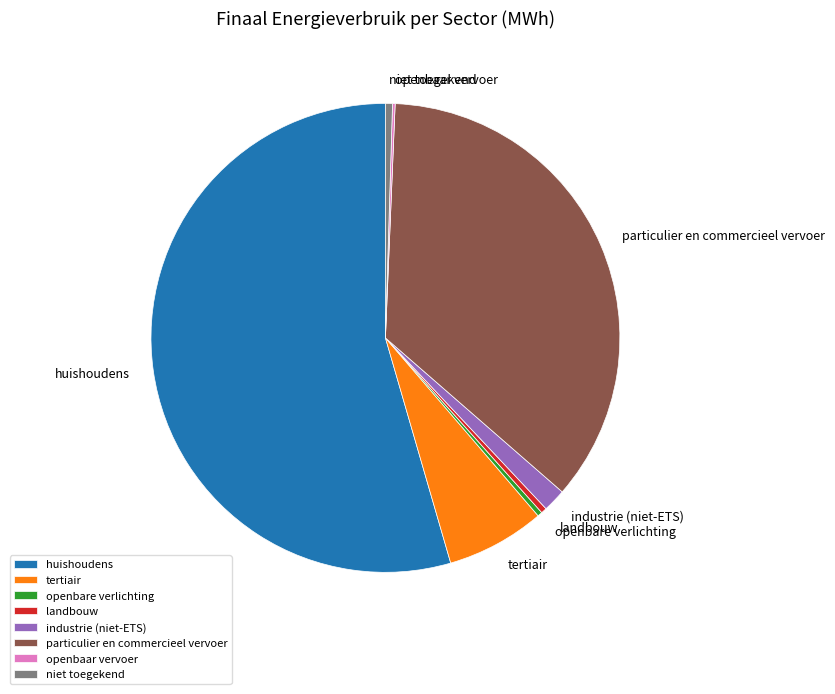

What is the ratio of the value at niet toegekend to the value at industrie (niet-ETS)?

0.3